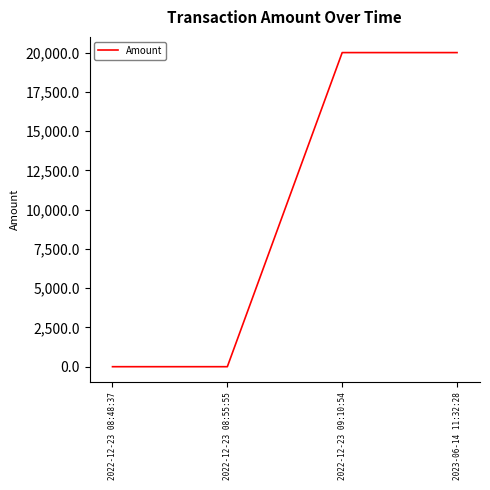

Count the number of categories in the chart.

4